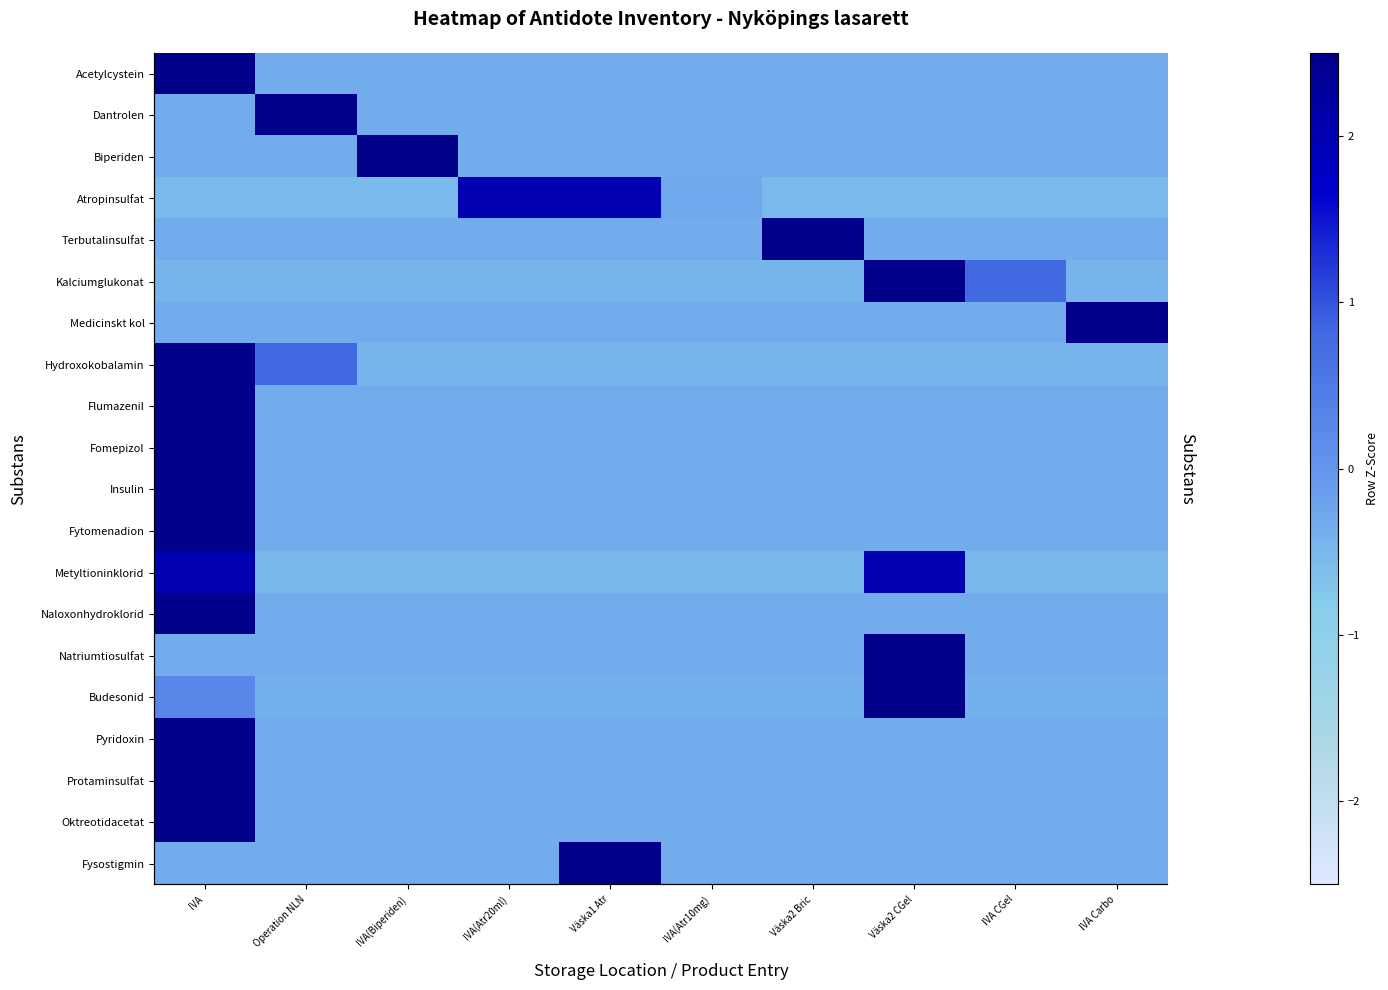

What is the total value across all series at IVA(Atr20ml)?

-4.8